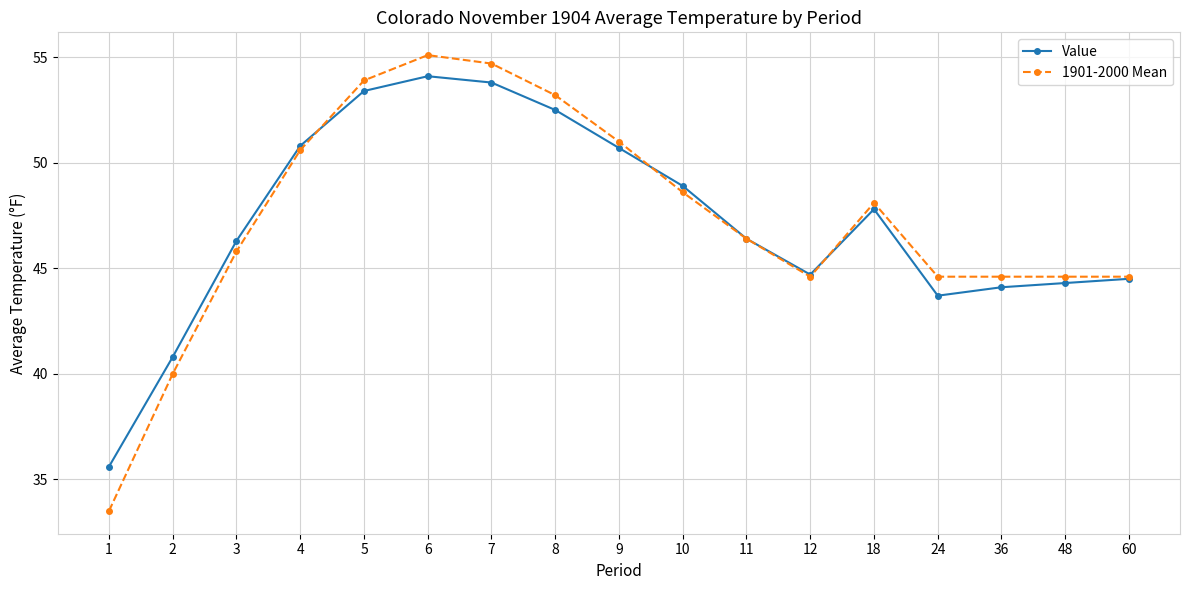

True or false: Value has a value of 47.0 at 1.

False